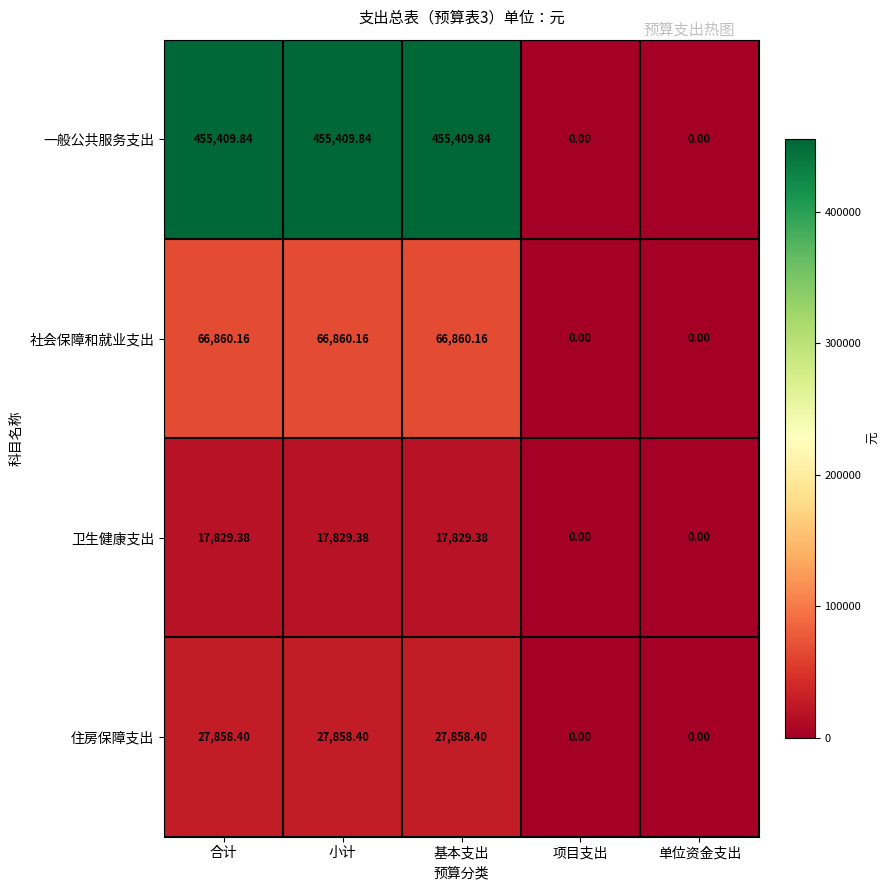

At which label does 一般公共服务支出 first exceed 455409?

合计